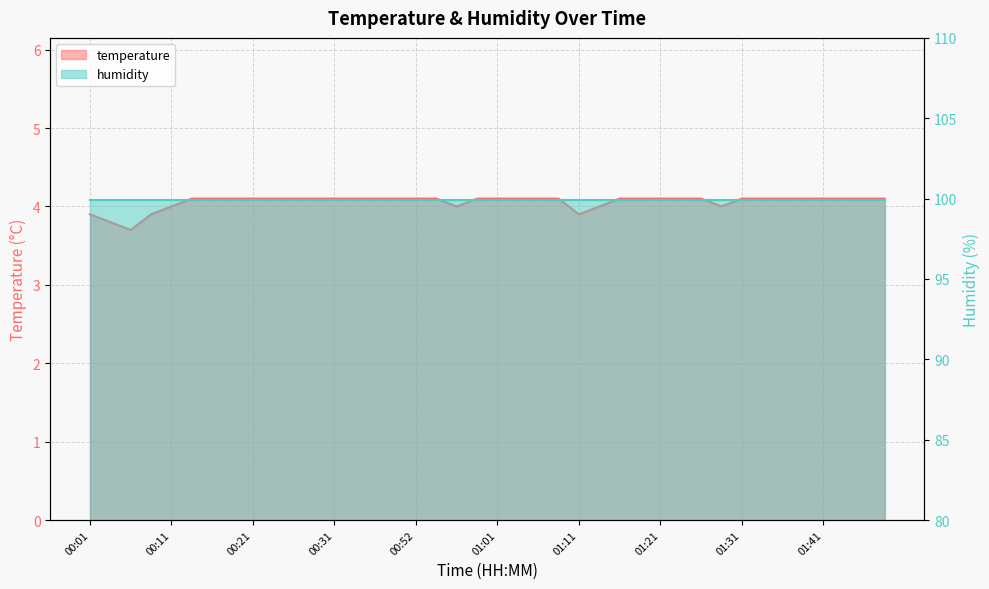

Reading left to right, transcribe all the data shown in this chart.

00:01=3.9	00:03=3.8	00:06=3.7	00:08=3.9	00:11=4.0	00:13=4.1	00:16=4.1	00:18=4.1	00:21=4.1	00:23=4.1	00:26=4.1	00:28=4.1	00:31=4.1	00:33=4.1	00:36=4.1	00:49=4.1	00:52=4.1	00:54=4.1	00:56=4.0	00:59=4.1	01:01=4.1	01:04=4.1	01:06=4.1	01:09=4.1	01:11=3.9	01:14=4.0	01:16=4.1	01:19=4.1	01:21=4.1	01:24=4.1	01:26=4.1	01:29=4.0	01:31=4.1	01:34=4.1	01:36=4.1	01:38=4.1	01:41=4.1	01:43=4.1	01:46=4.1	01:48=4.1